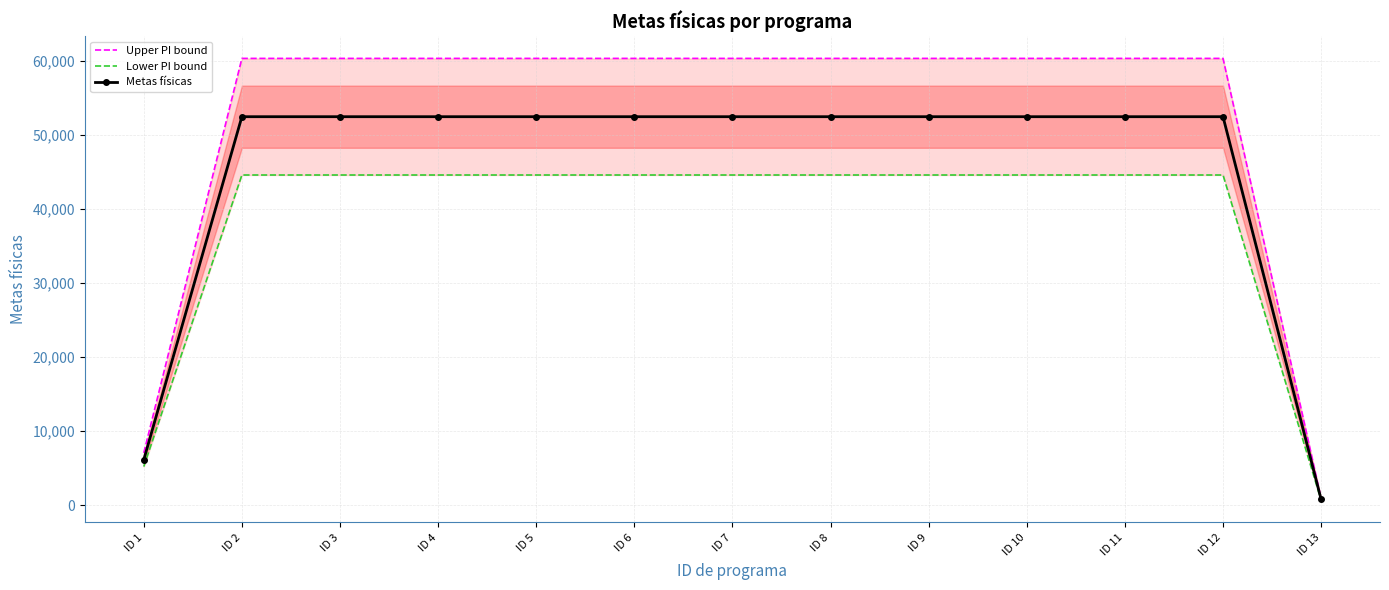

True or false: Lower PI bound has more than 1 interior local peaks.

False